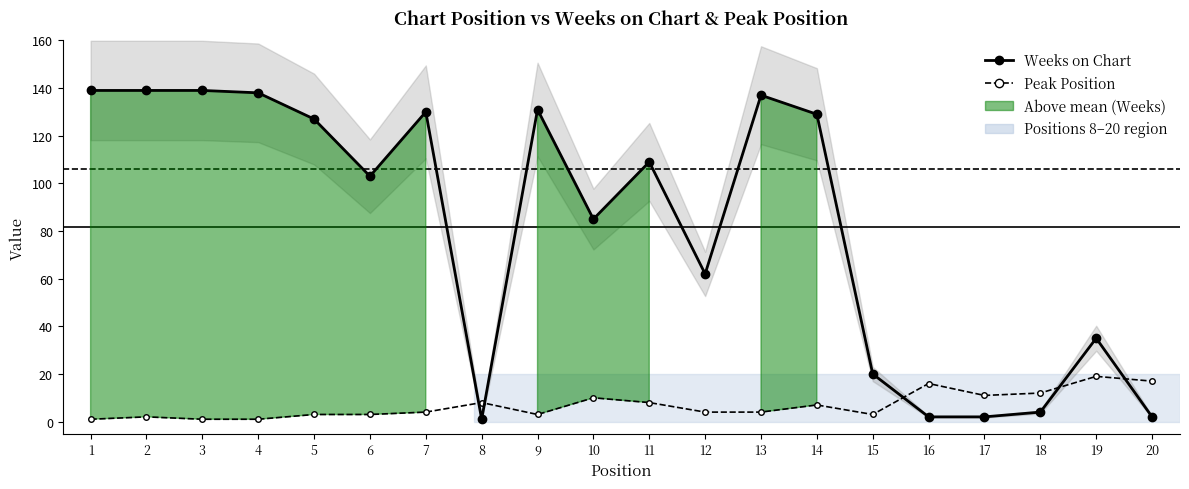

Which has a higher value, 14 or 9?

9